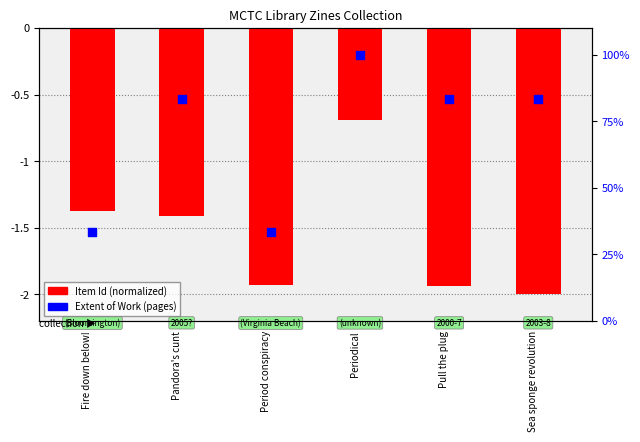

Between Pandora's cunt and Fire down below!, which is larger?

Fire down below!